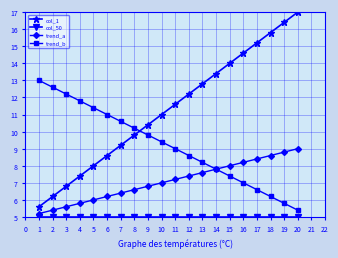

What is the value of the trend_a point at the 15th from the left?

8.0